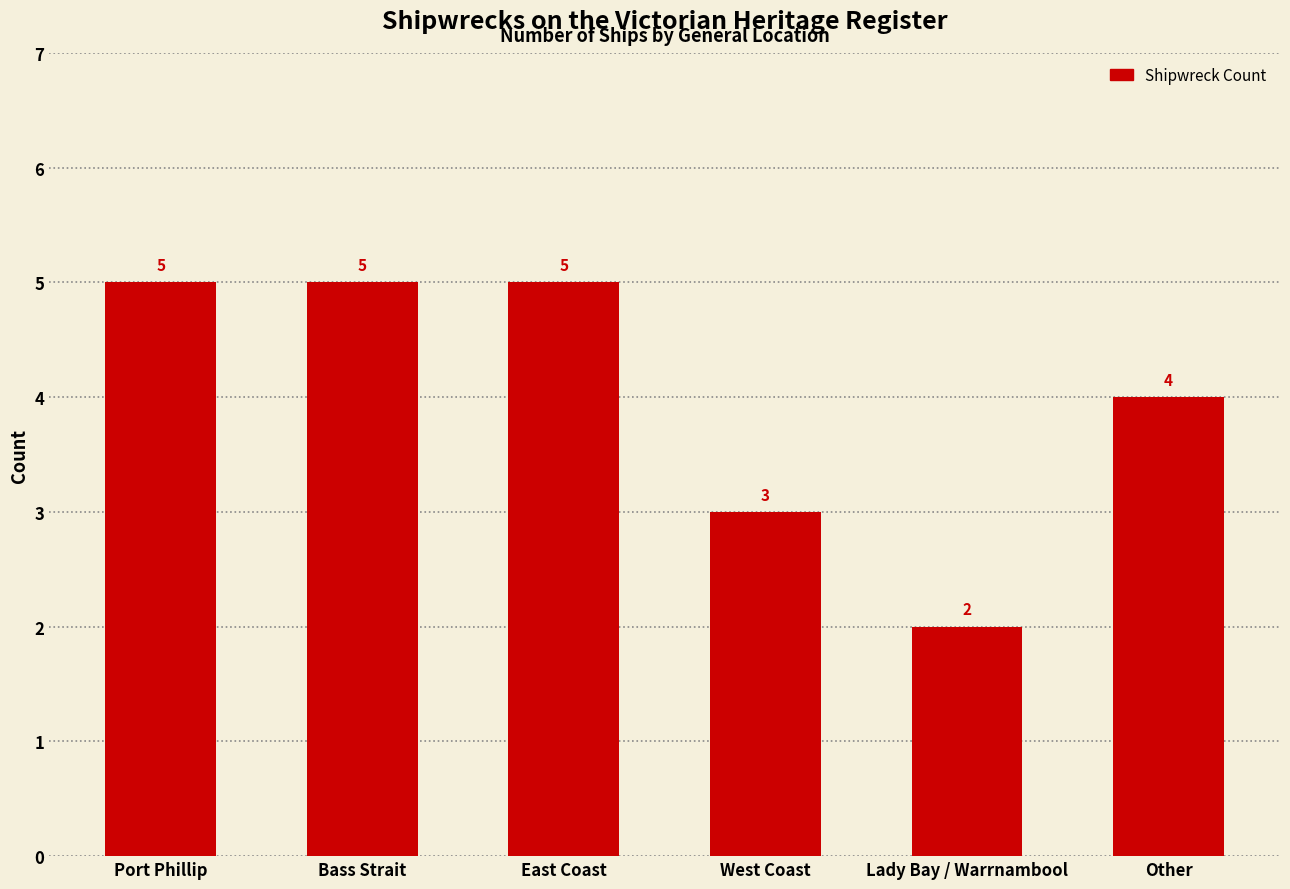

What is the sum of all values?

24